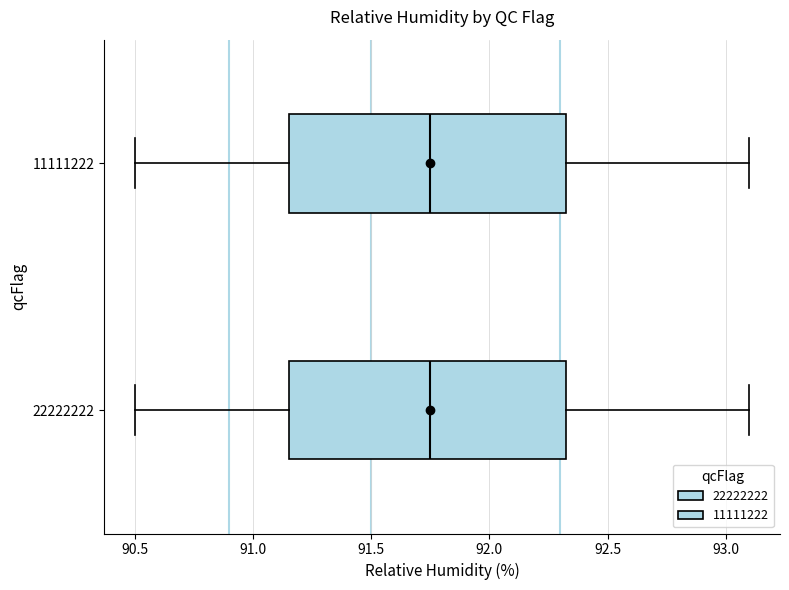

Reading bottom to top, transcribe this box plot: for each box, give where its median line is, the range the box spans, and where its two whiskers end, as read against the x-axis. The values are not printed on the chart, so give them approximately, as read against the axis.

22222222: median 91.75, box 91.15 to 92.35, whiskers 90.50 to 93.10
11111222: median 91.75, box 91.15 to 92.35, whiskers 90.50 to 93.10